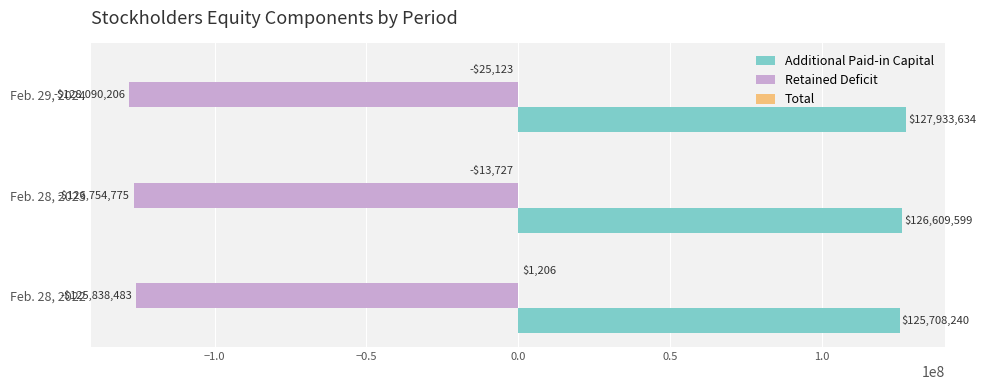

How many Retained Deficit values are between -128090206 and -125838483?

3